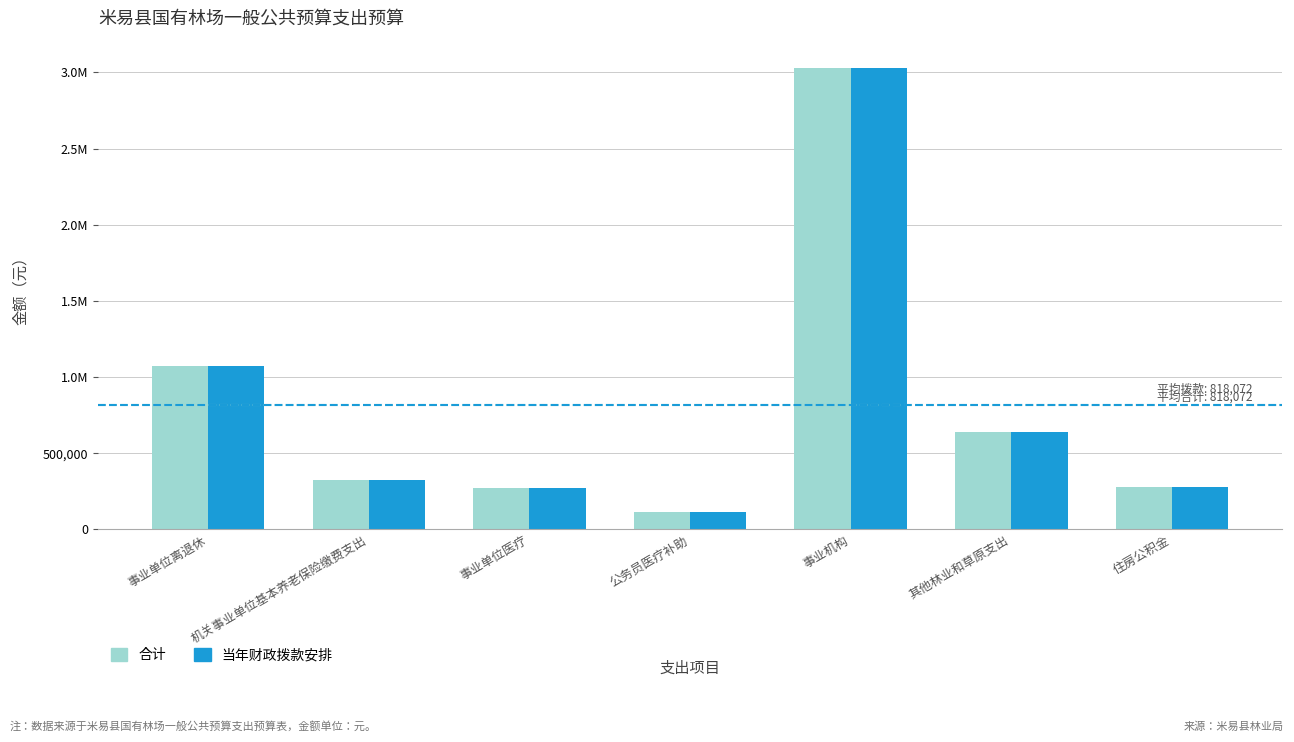

Are the bars grouped side by side (vs. stacked)?

Yes